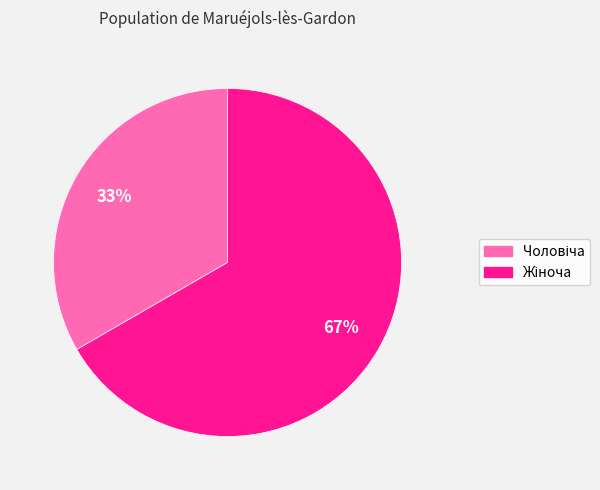

To the nearest percent, what is the average slice percentage?

50%